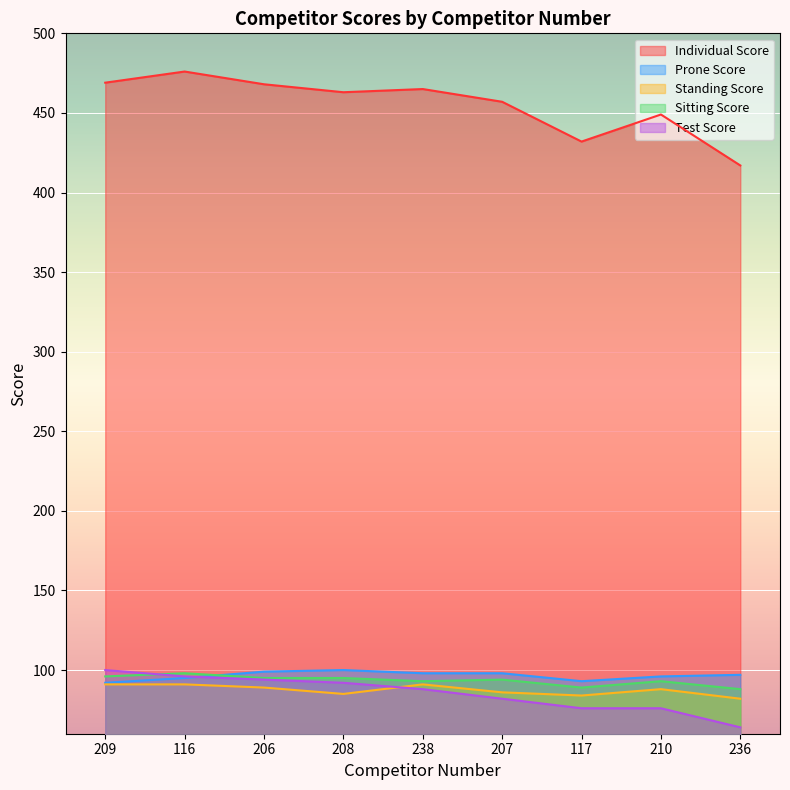

At which label does Individual Score first exceed 463?

209